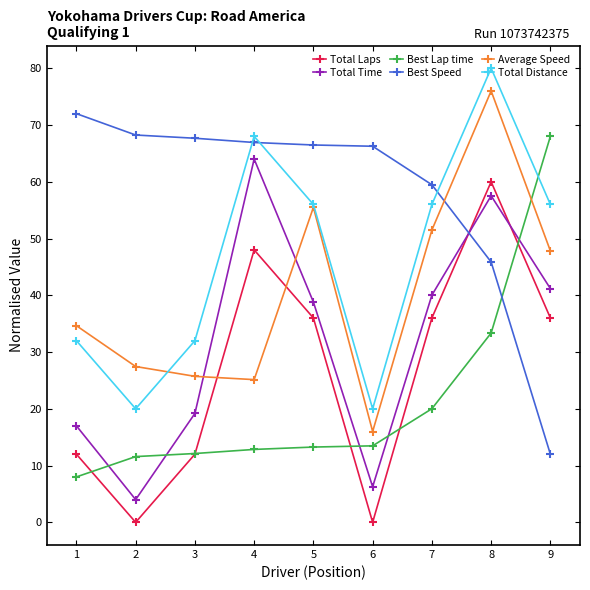

What is the value of the Best Lap time point at the 9th from the left?

68.0